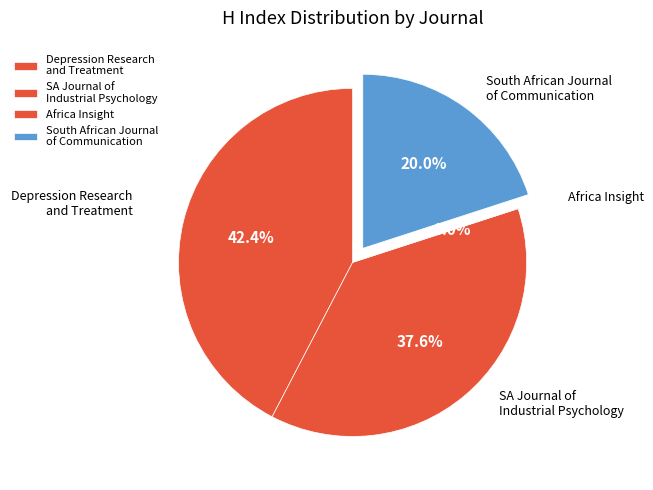

Is there any slice that represents more than half of the pie?

No